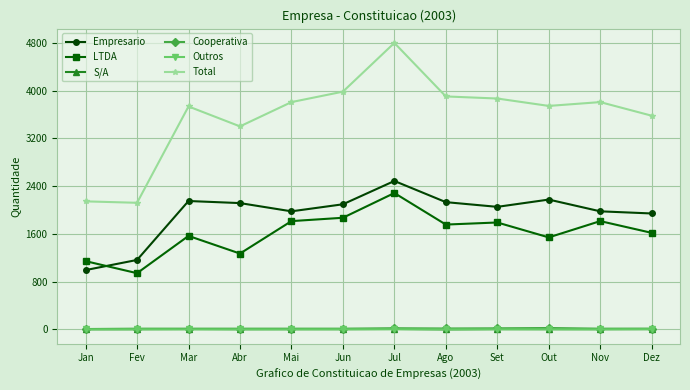

Which category has the lowest value in the LTDA series?

Fev